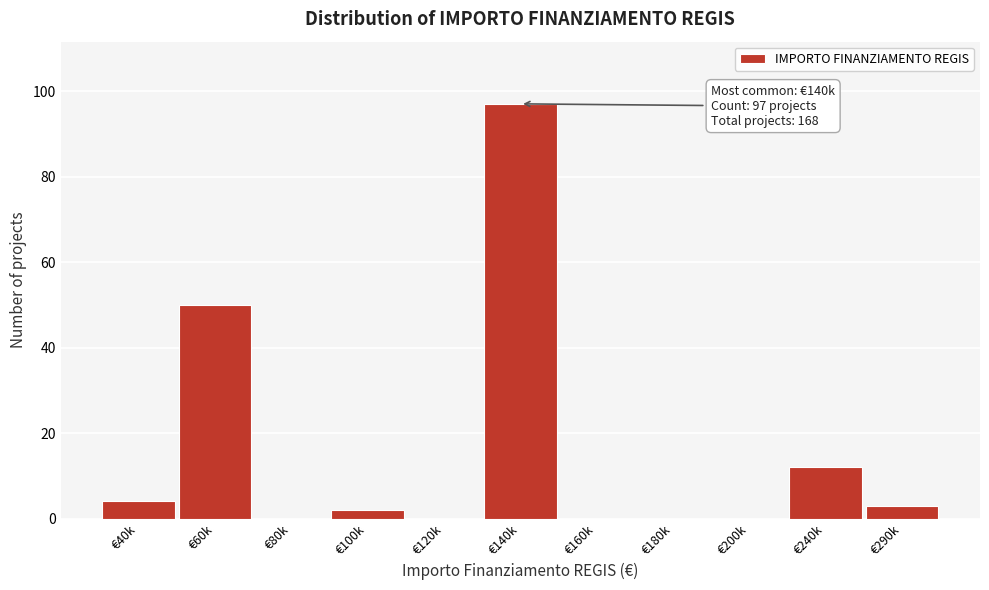

Reading right to left, extract all data points from this chart.

€290k=3	€240k=12	€200k=0	€180k=0	€160k=0	€140k=97	€120k=0	€100k=2	€80k=0	€60k=50	€40k=4